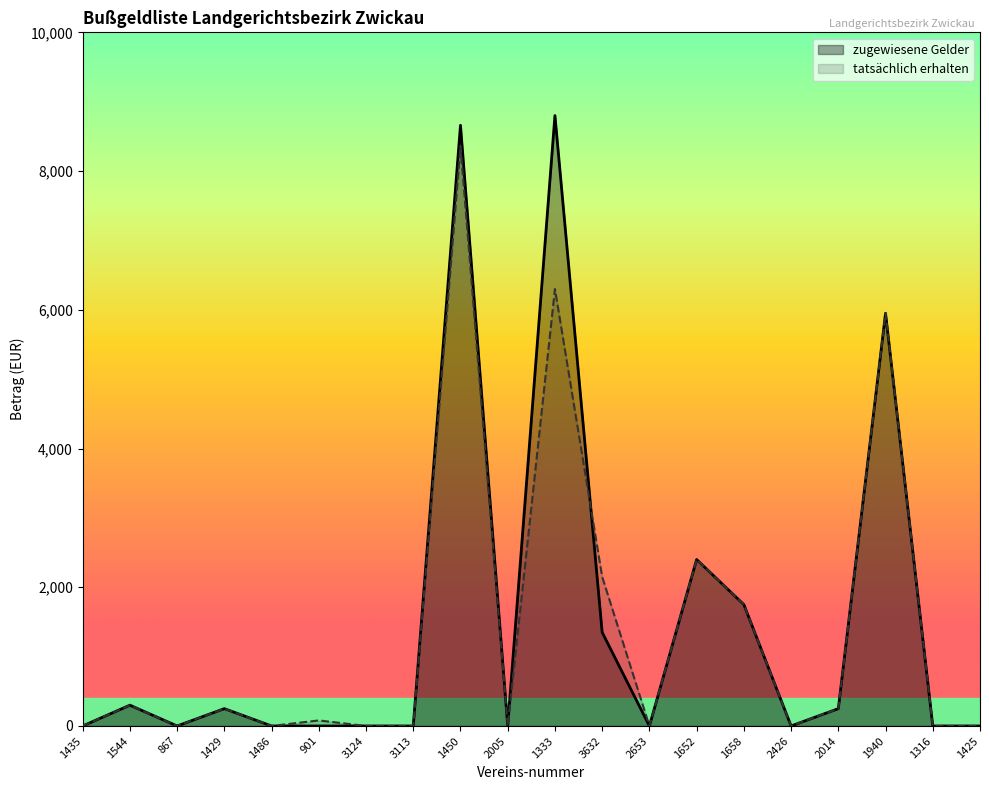

The value of tatsächlich erhalten at 1658 is 1750. True or false?

True